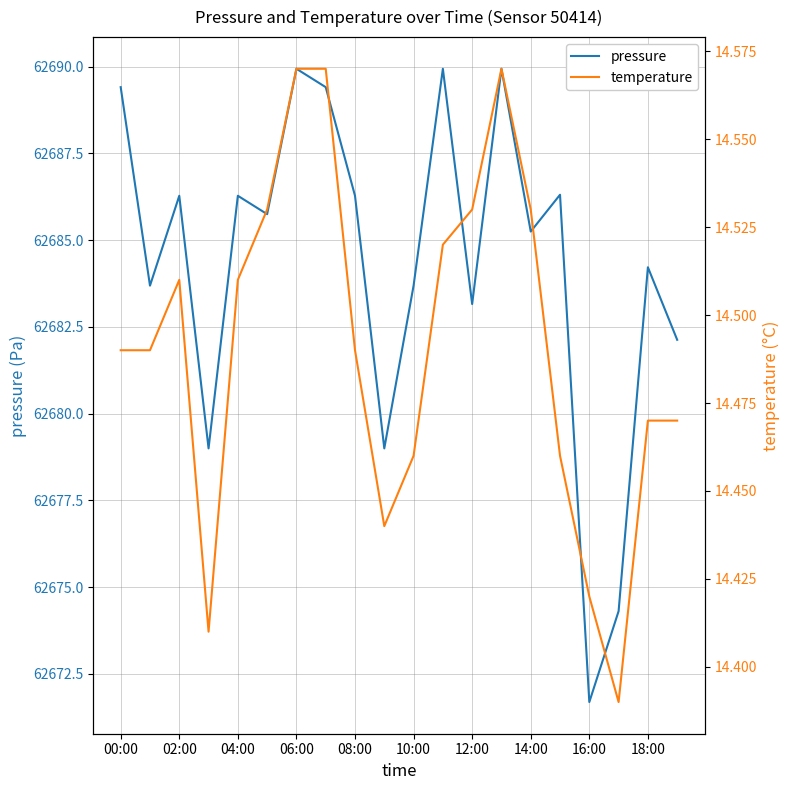

At which label does pressure first exceed 62685?

00:00